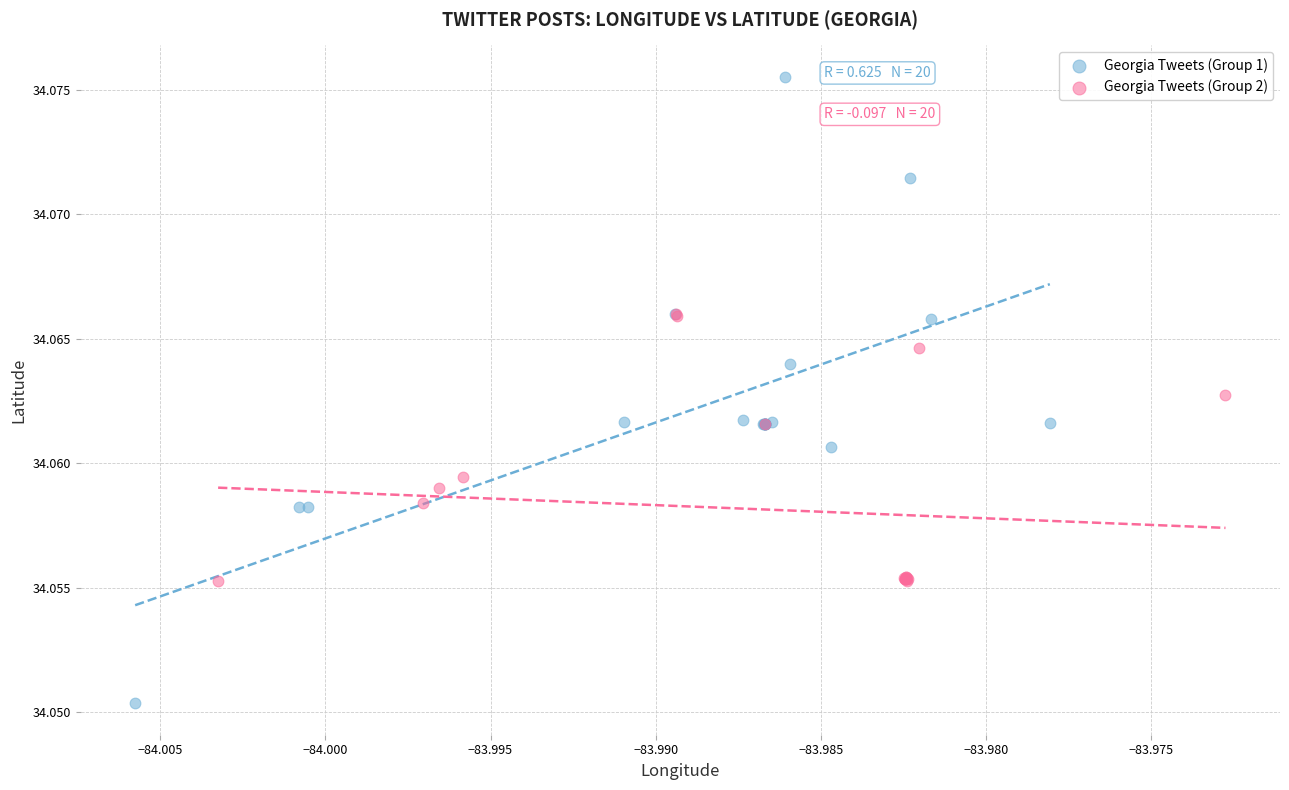

What are all the series names shown in the legend?

Georgia Tweets (Group 1), Georgia Tweets (Group 2)